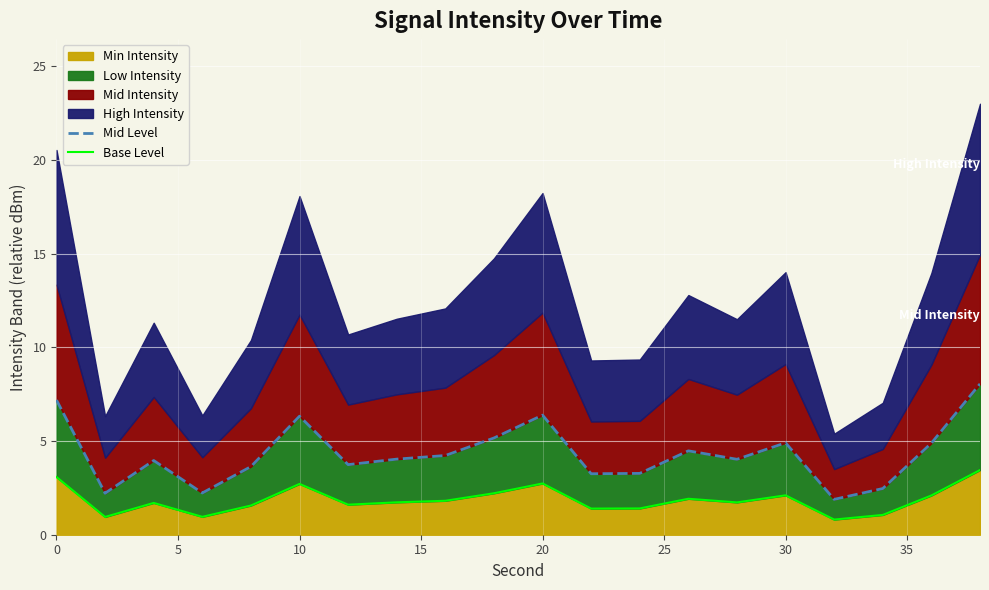

At how many categories does at least one series exceed 2?

19